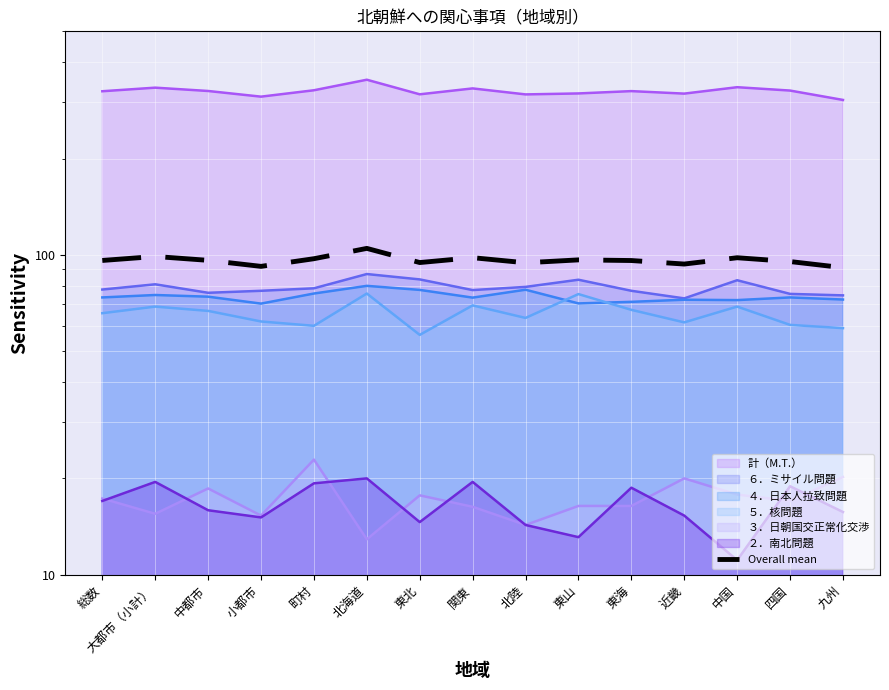

What is the difference between the second highest and second lowest values?

6.8